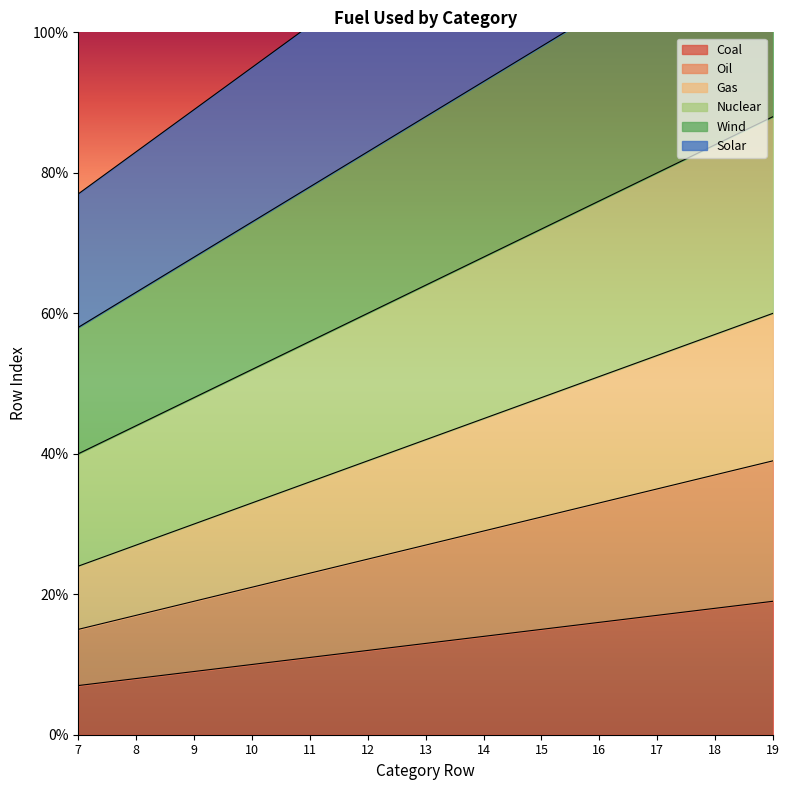

True or false: Oil and Solar intersect in this chart.

False